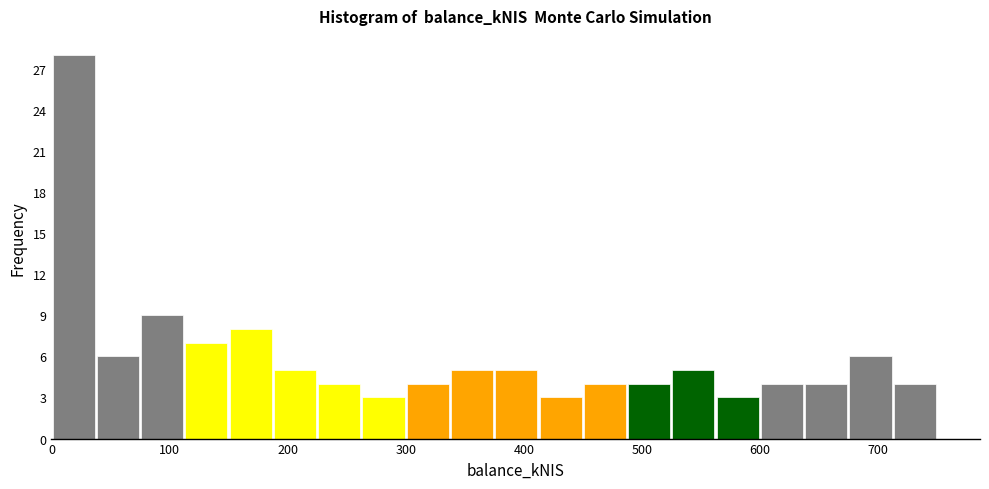

Around what value on the x-axis is the tallest bar? Give the approximate position of its centre, as read against the axis.

20